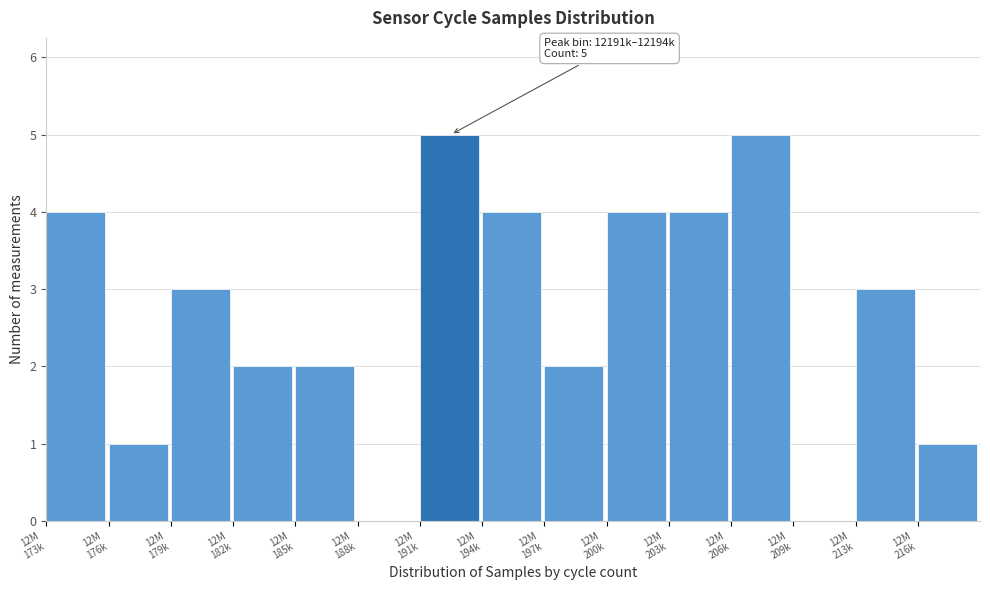

What is the greatest value displayed?

5